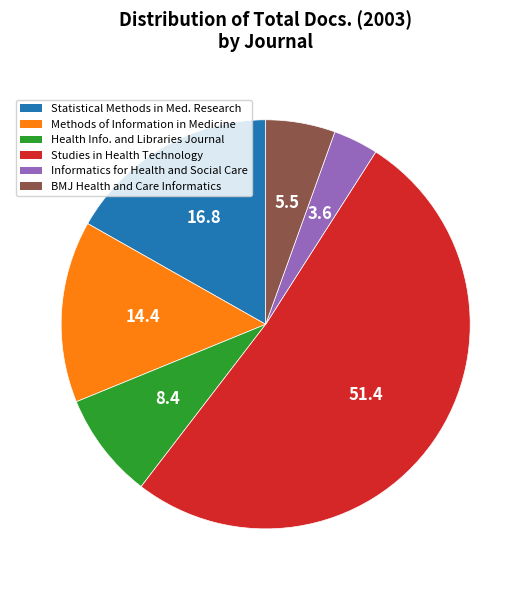

Is there a majority slice in this chart?

Yes